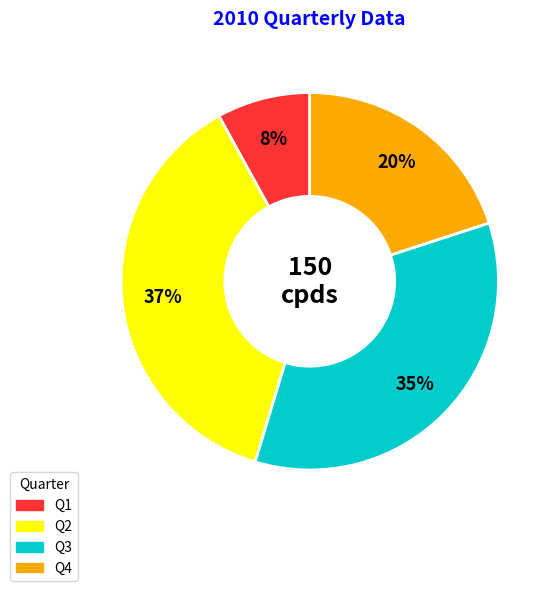

How many slices are in this pie chart?

4